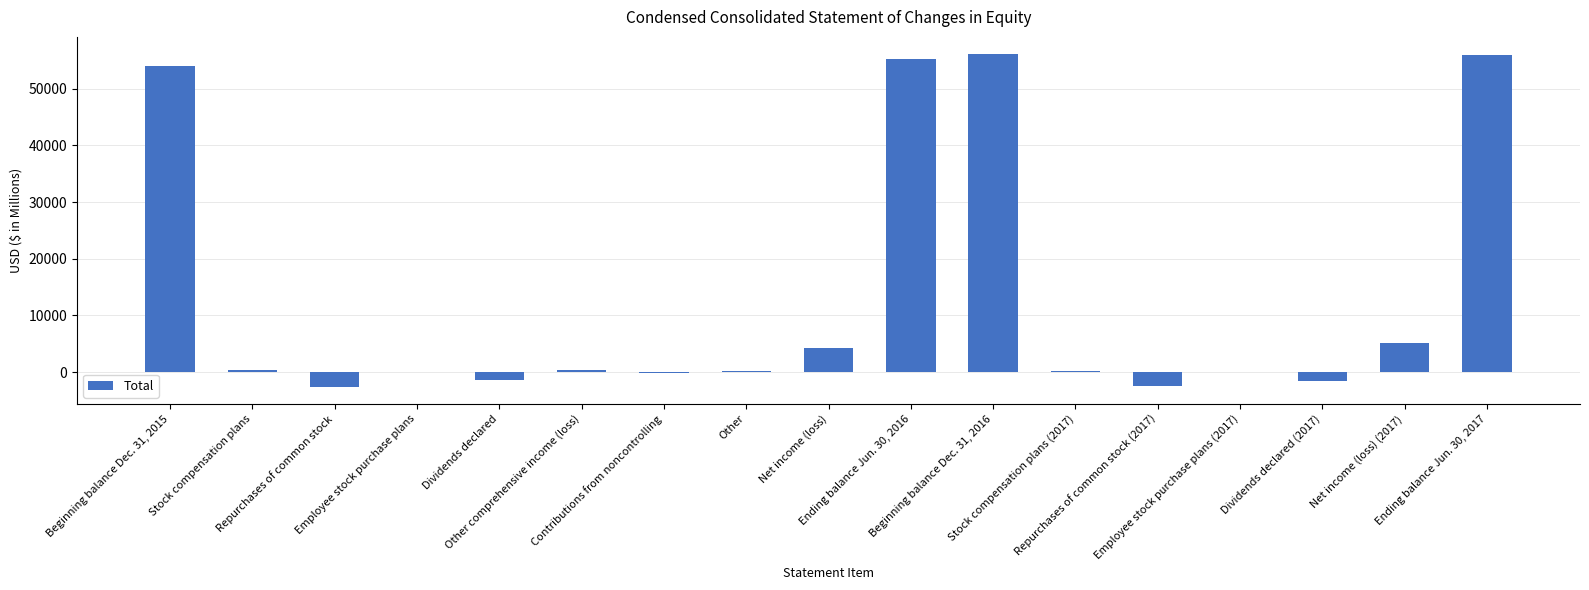

The value at Beginning balance Dec. 31, 2016 is 56174. True or false?

True